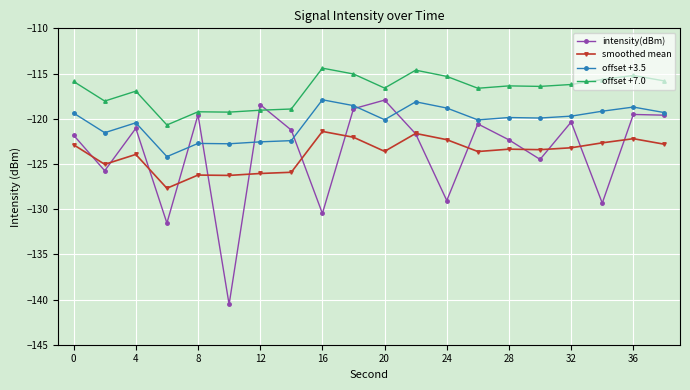

Which series has the largest total across all categories?

offset +7.0